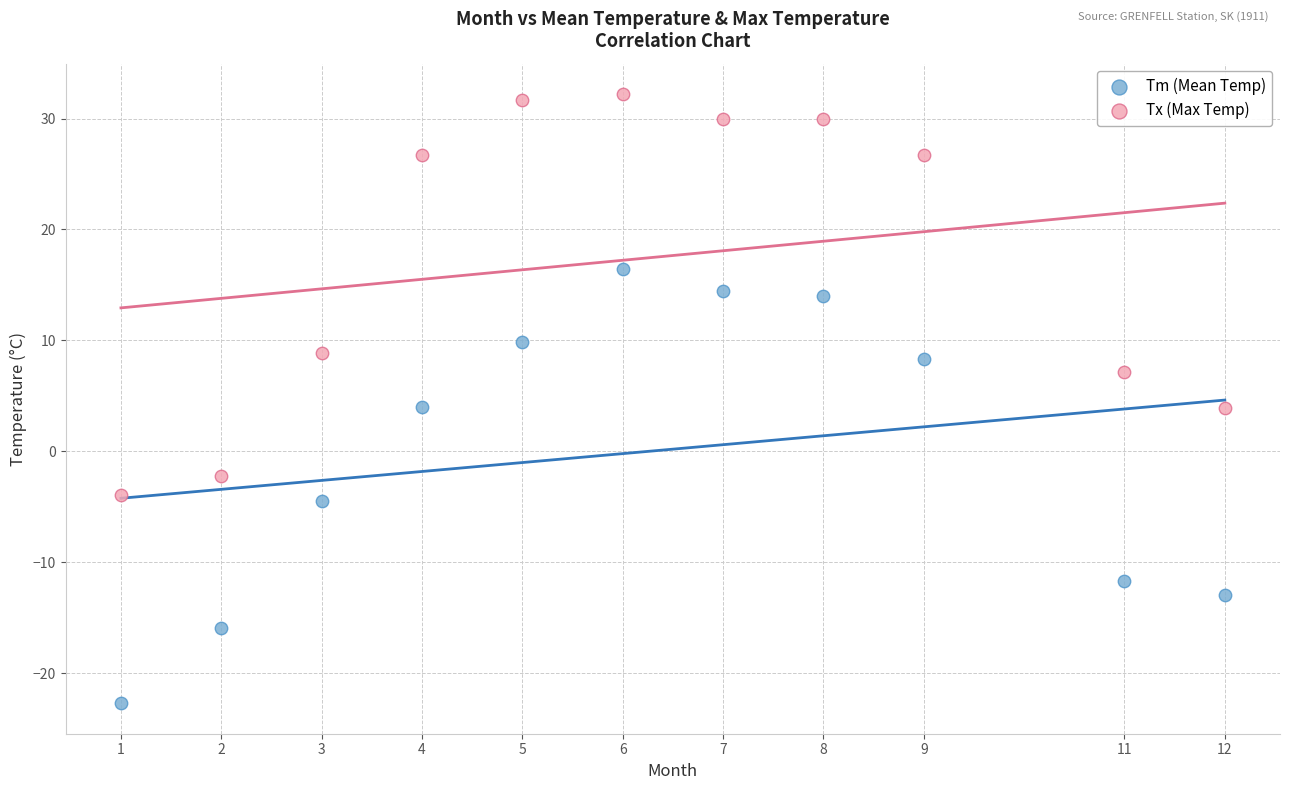

What are all the series names shown in the legend?

Tm (Mean Temp), Tx (Max Temp)